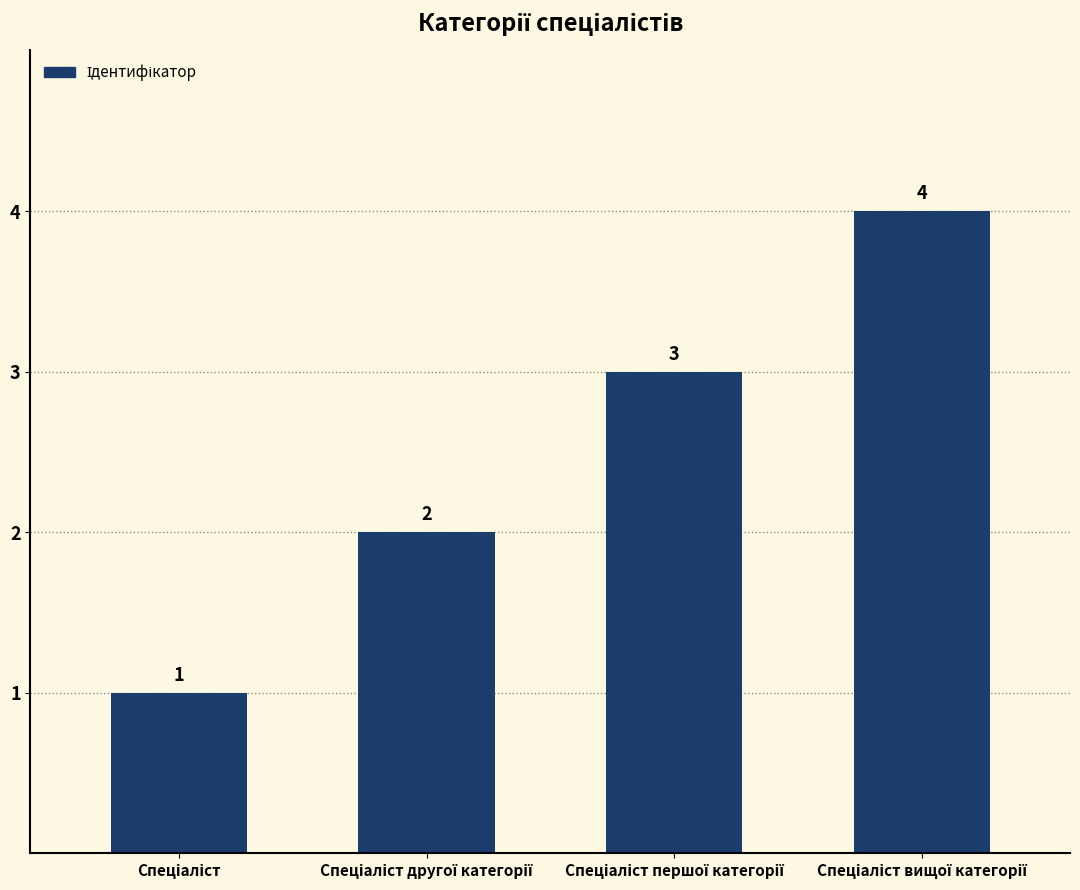

What is the difference between the maximum and minimum values?

3